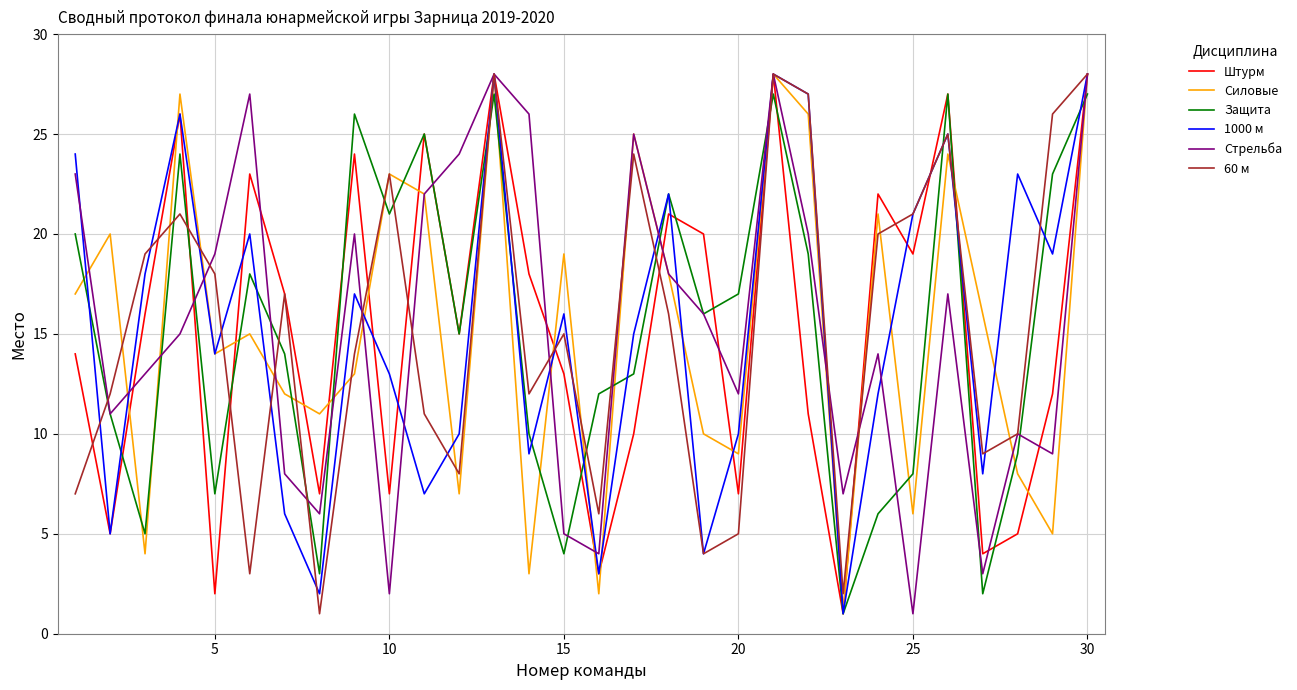

What is the highest value of the 1000 м series?

28